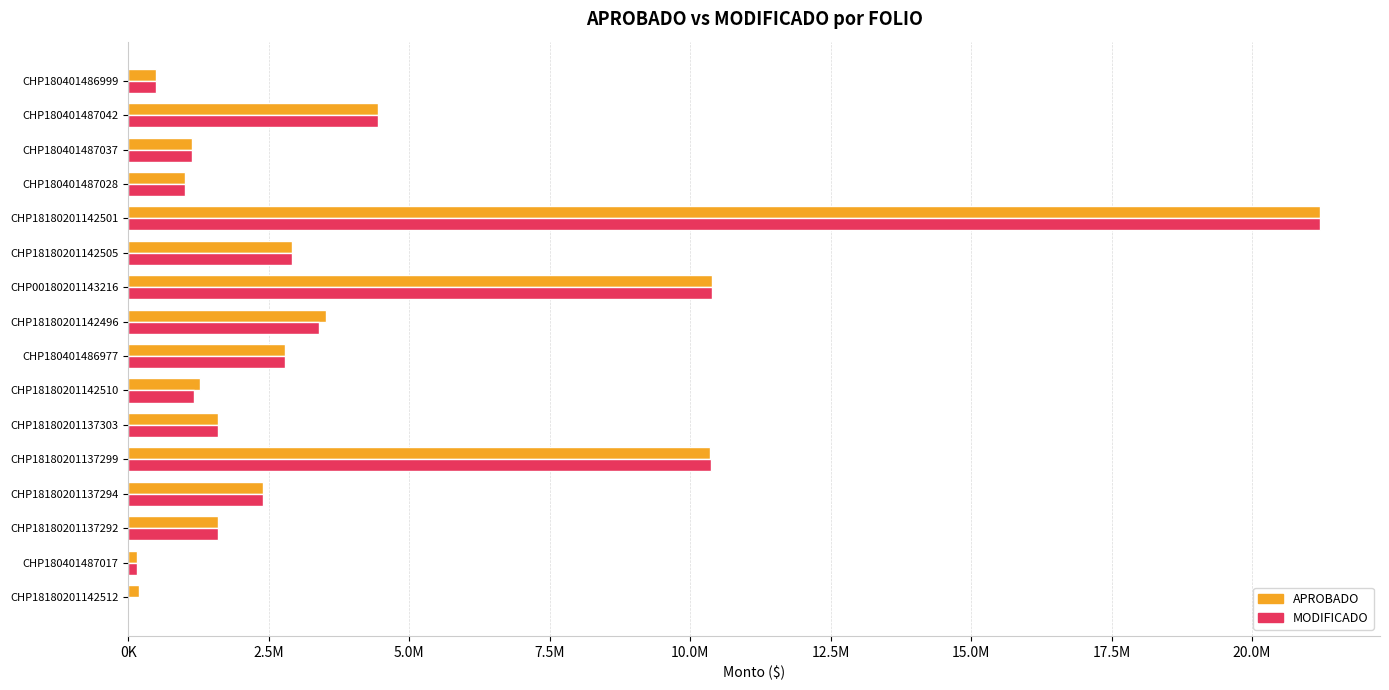

Which label corresponds to the largest value in the chart?

CHP18180201142501